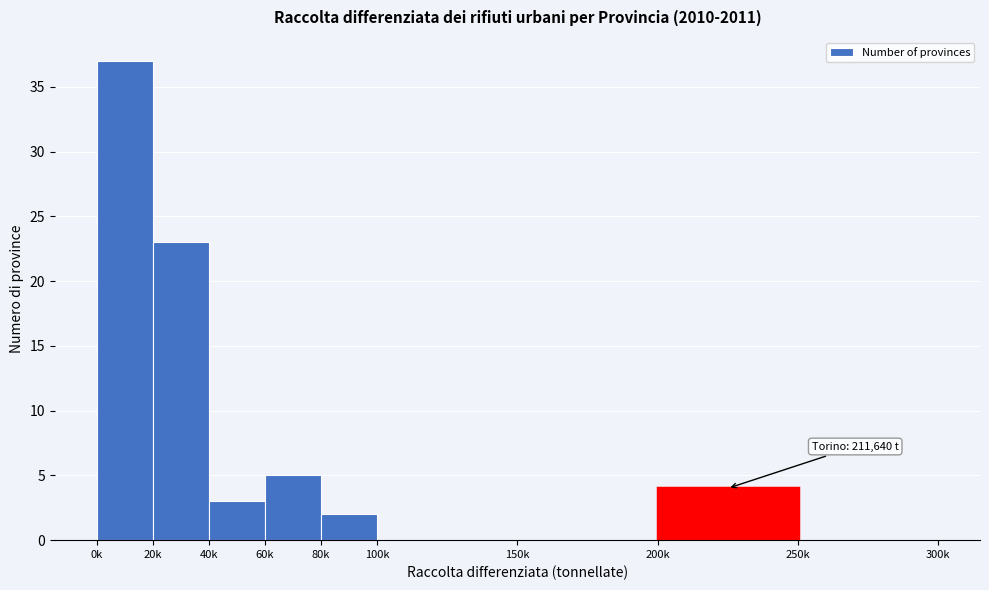

Reading left to right, what are all the values shown in this chart?

0k=37	20k=23	40k=3	60k=5	80k=2	100k=0	150k=0	200k=4	250k=0